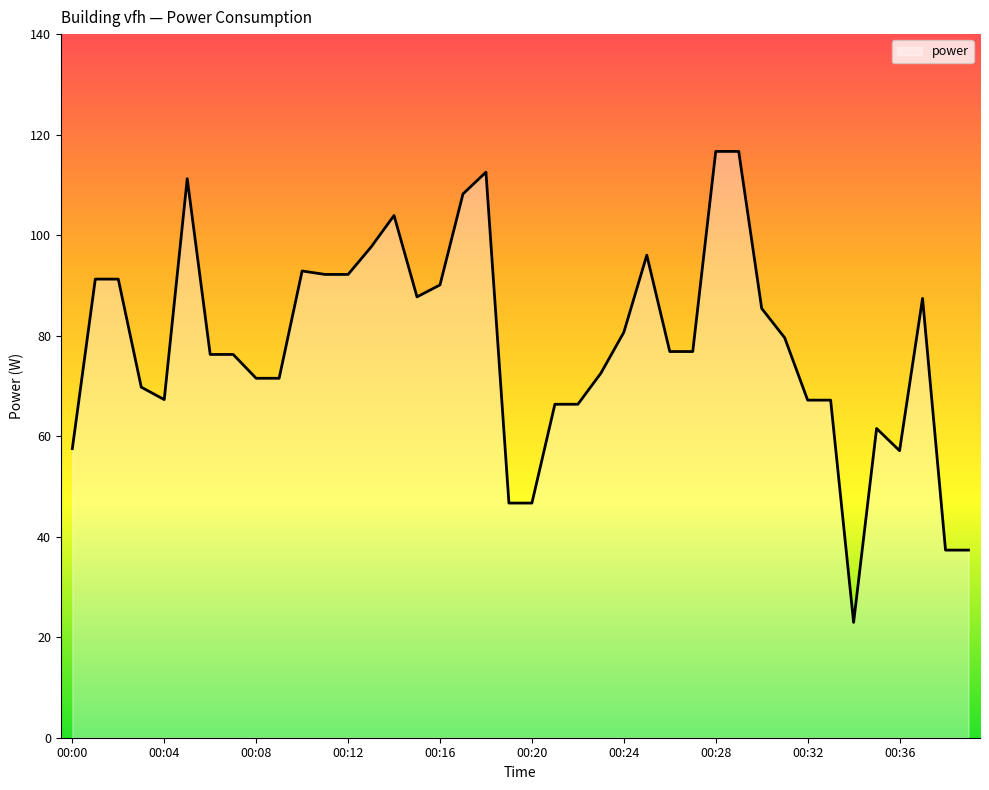

How many lines are shown in the chart?

1